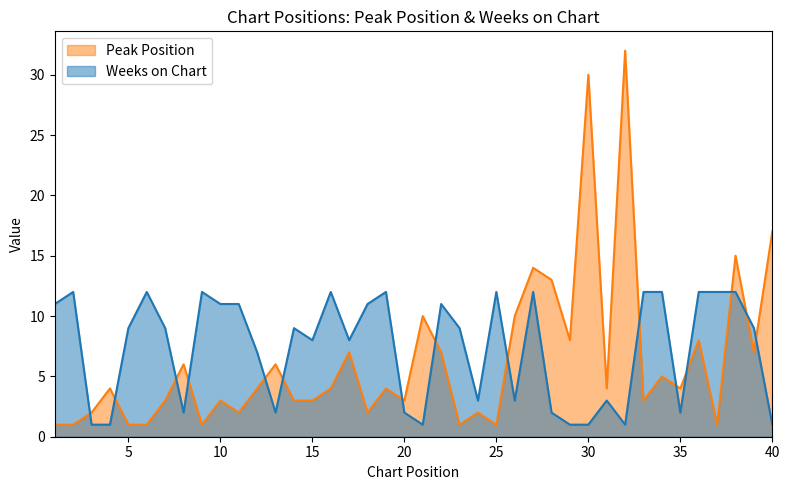

At how many categories does at least one series exceed 28?

2